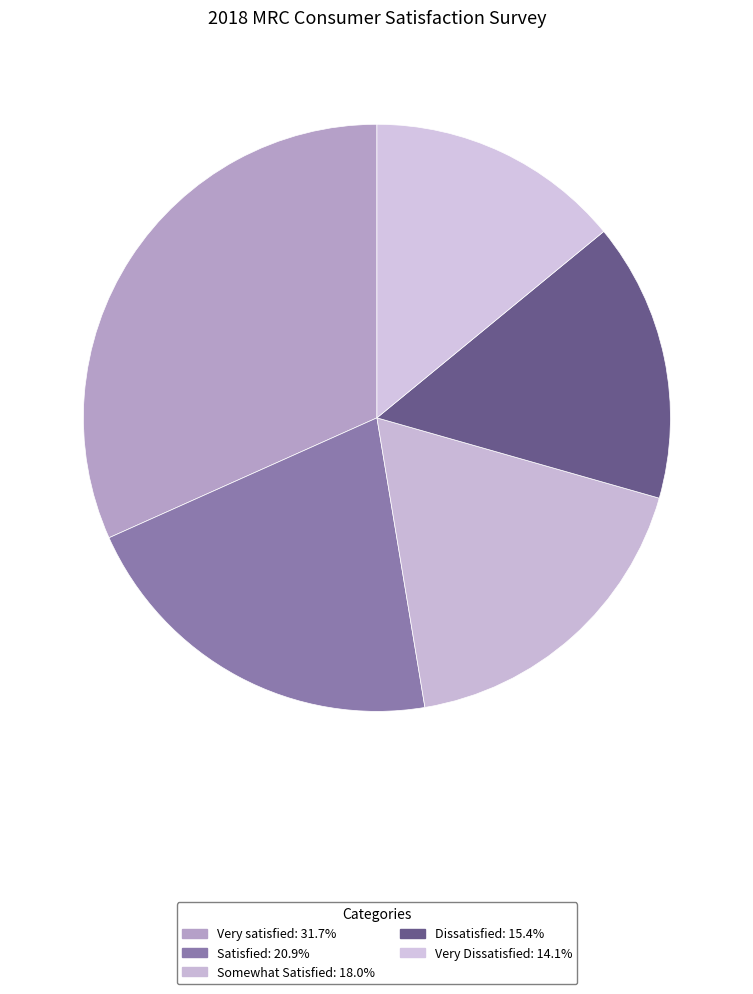

The Somewhat Satisfied slice represents 18% of the pie. True or false?

True